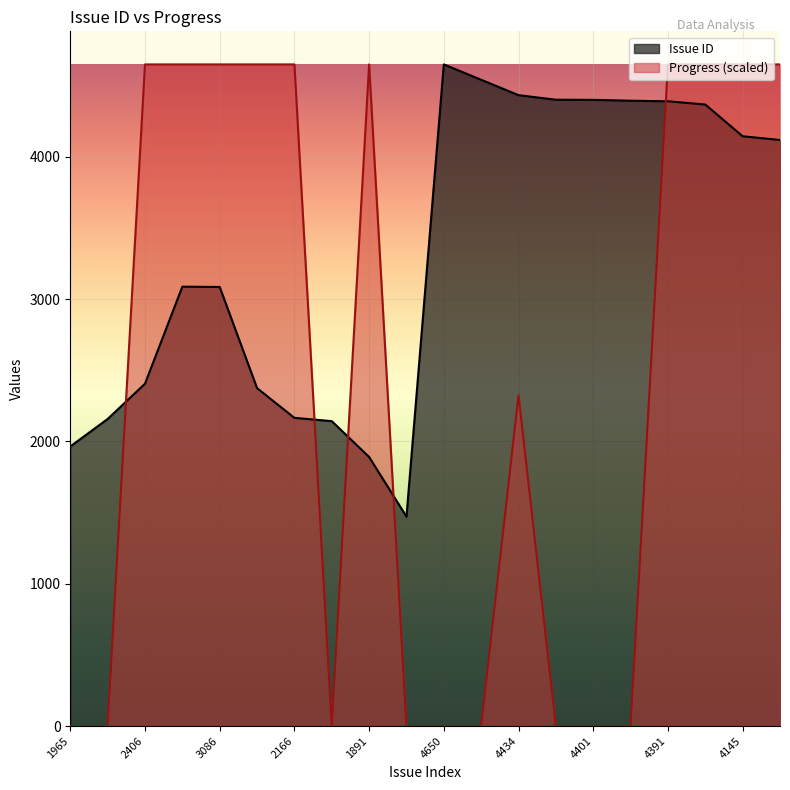

How many data points in Progress are less than 4650?

10